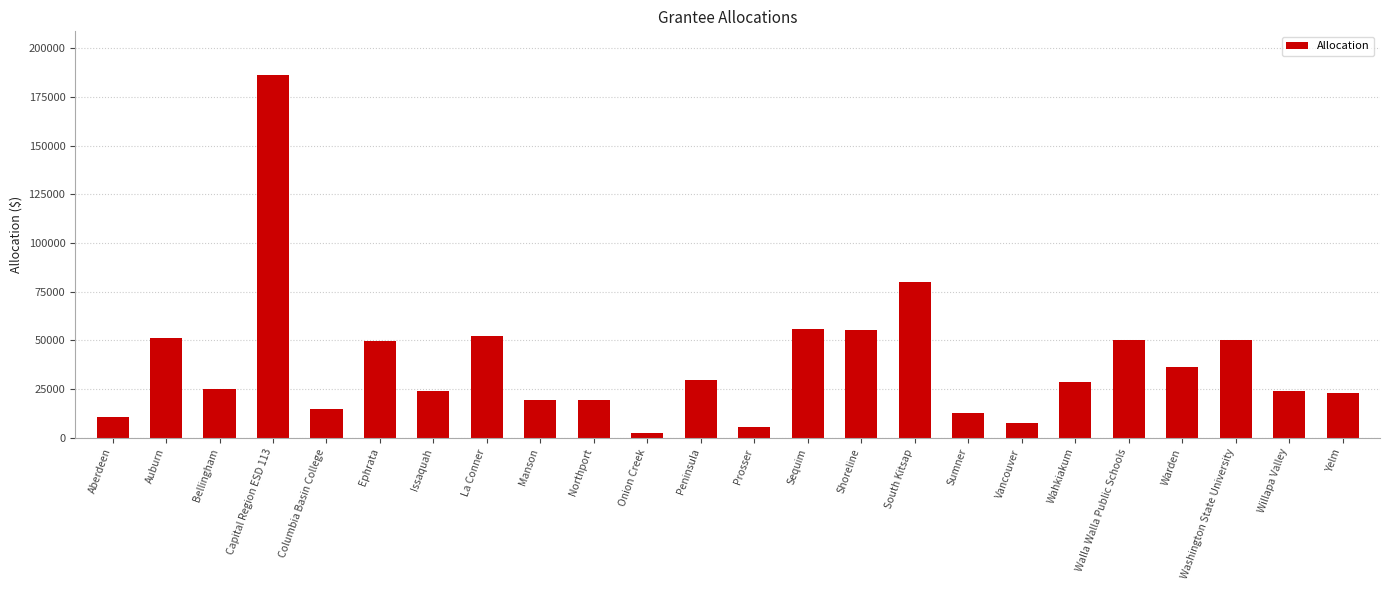

What is the difference between the second highest and minimum values?

77808